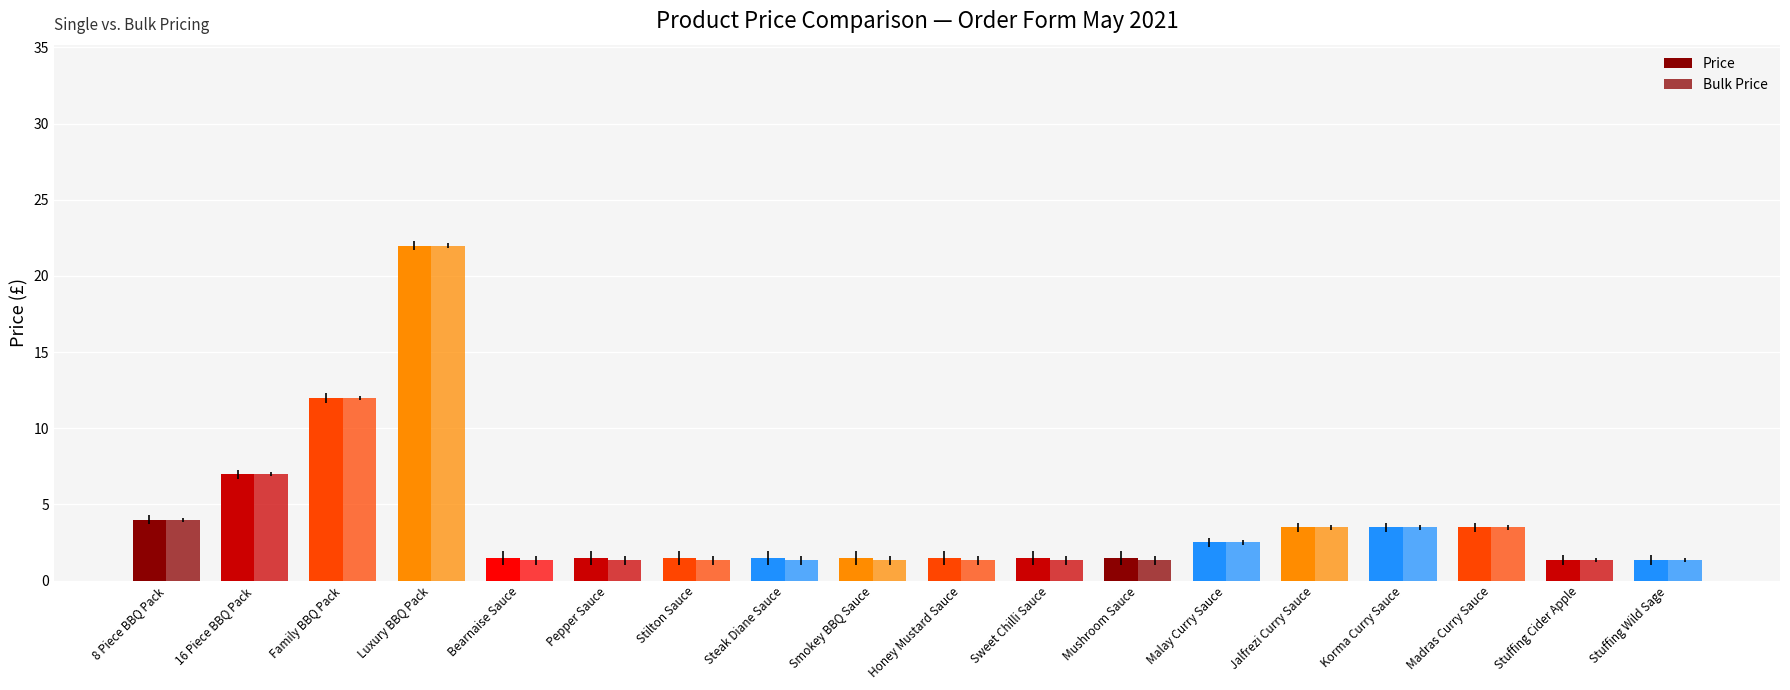

Does the chart contain stacked bars?

No